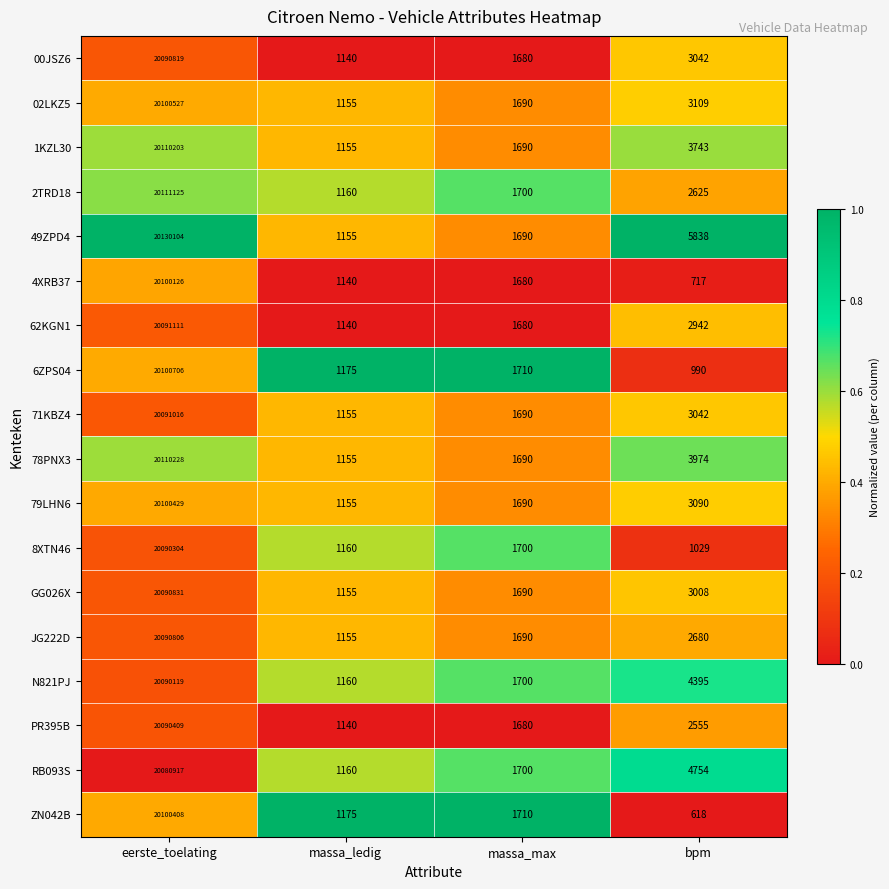

What is the spread (max minus min) of values at eerste_toelating?

49187